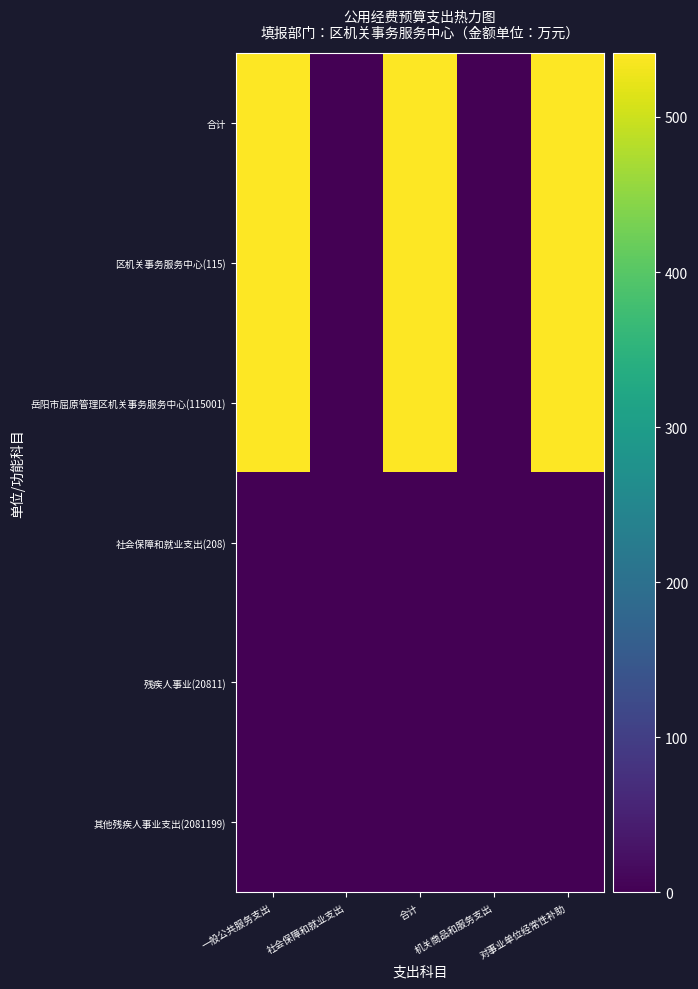

Reading left to right, extract all data points from this chart.

合计: 一般公共服务支出=540.5	社会保障和就业支出=0.8	合计=541.3	机关商品和服务支出=0.8	对事业单位经常性补助=540.5
区机关事务服务中心(115): 一般公共服务支出=540.5	社会保障和就业支出=0.8	合计=541.3	机关商品和服务支出=0.8	对事业单位经常性补助=540.5
岳阳市屈原管理区机关事务服务中心(115001): 一般公共服务支出=540.5	社会保障和就业支出=0.8	合计=541.3	机关商品和服务支出=0.8	对事业单位经常性补助=540.5
社会保障和就业支出(208): 一般公共服务支出=0.0	社会保障和就业支出=0.8	合计=0.8	机关商品和服务支出=0.8	对事业单位经常性补助=0.0
残疾人事业(20811): 一般公共服务支出=0.0	社会保障和就业支出=0.8	合计=0.8	机关商品和服务支出=0.8	对事业单位经常性补助=0.0
其他残疾人事业支出(2081199): 一般公共服务支出=0.0	社会保障和就业支出=0.8	合计=0.8	机关商品和服务支出=0.8	对事业单位经常性补助=0.0